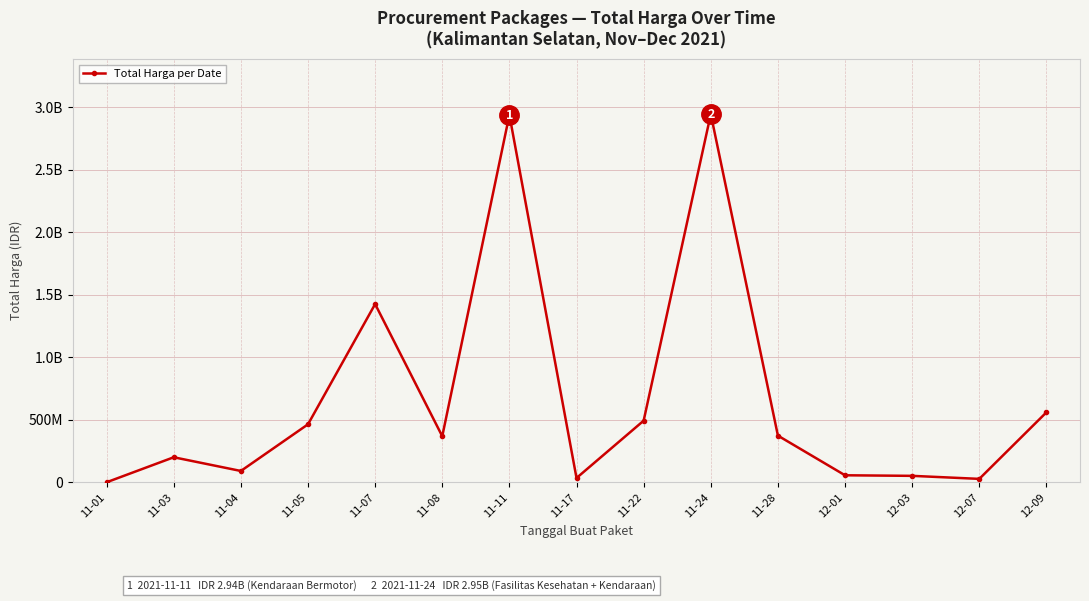

How many lines are shown in the chart?

1